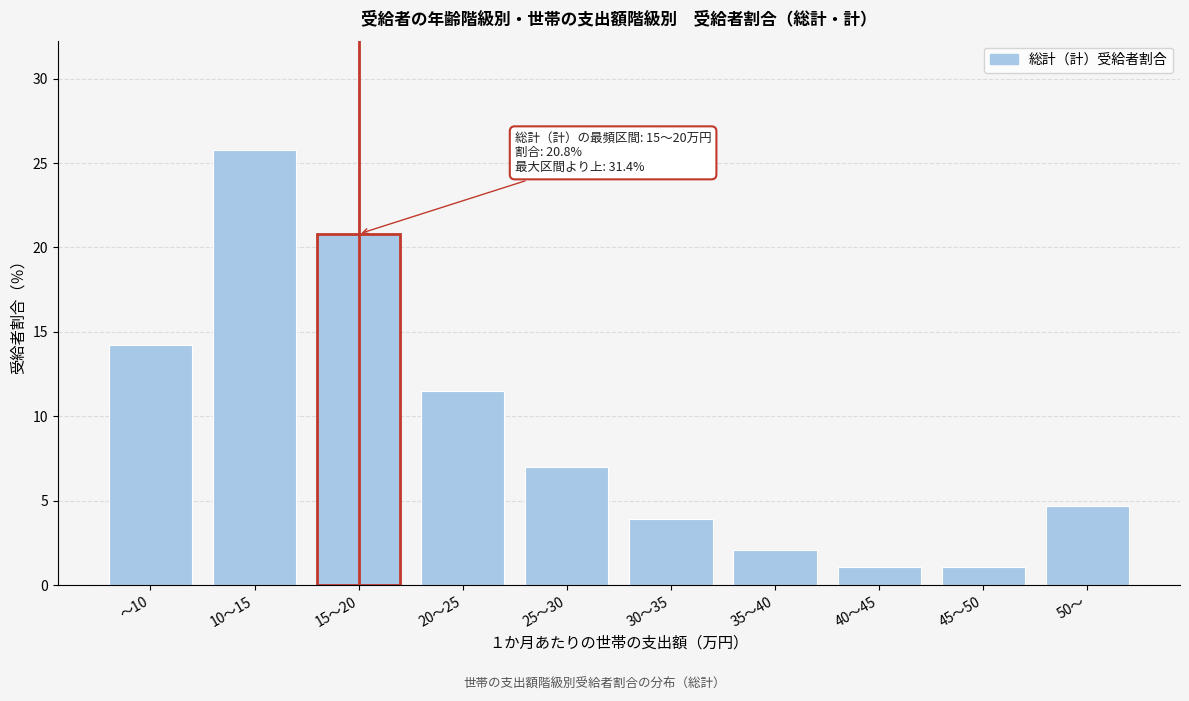

Reading right to left, what are all the values shown in this chart?

4.7	1.1	1.1	2.1	3.9	7.0	11.5	20.8	25.8	14.2